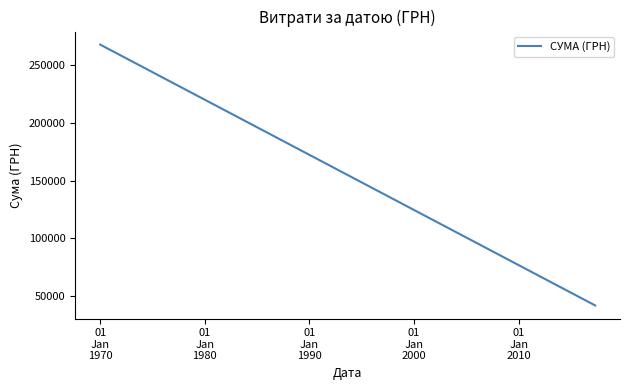

Does the chart have visible grid lines?

No